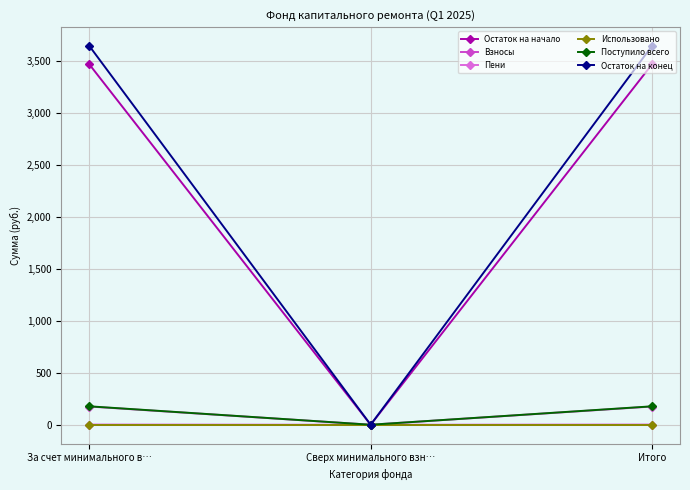

Is it true that Остаток на начало equals 2034.1 at За счет минимального в…?

False